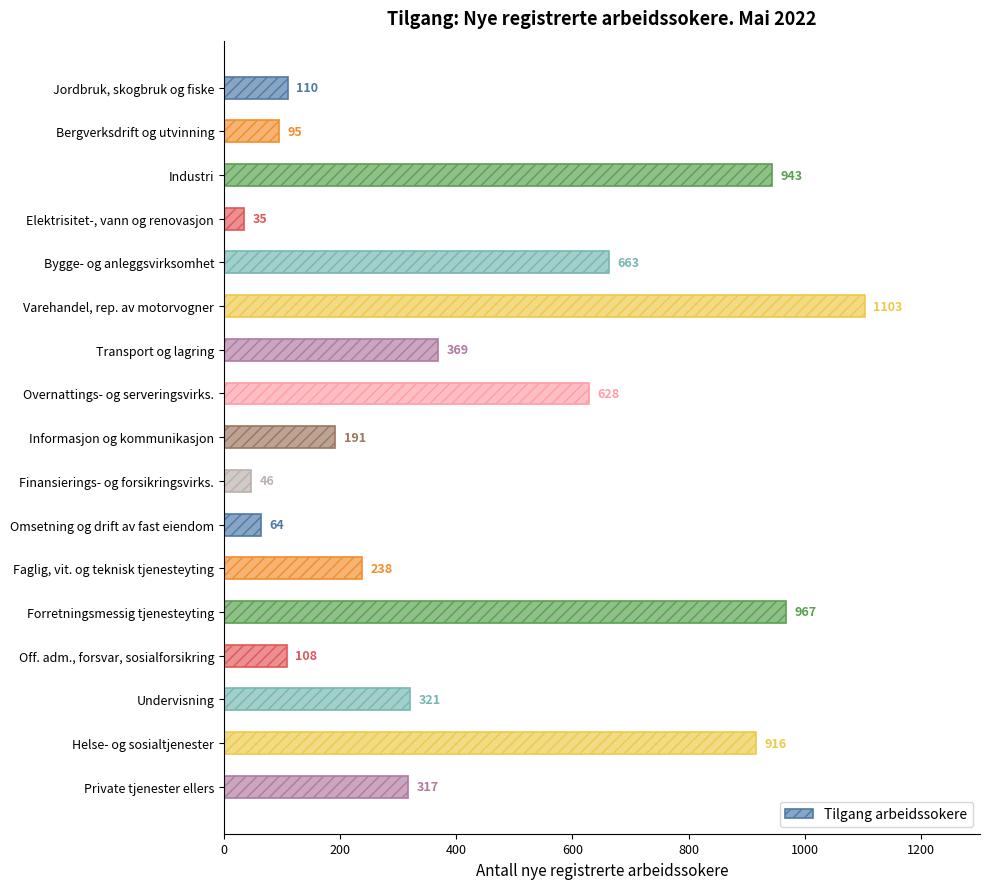

Approximately how many times larger is the value at Bergverksdrift og utvinning compared to Off. adm., forsvar, sosialforsikring?

0.9